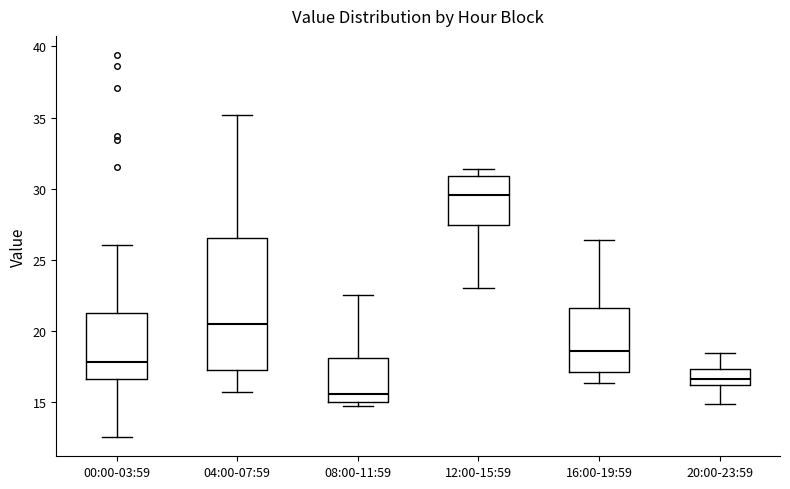

Where is the upper edge of the box for 08:00-11:59 on the y-axis? The values are not printed on the chart, so give them approximately, as read against the axis.

18.0